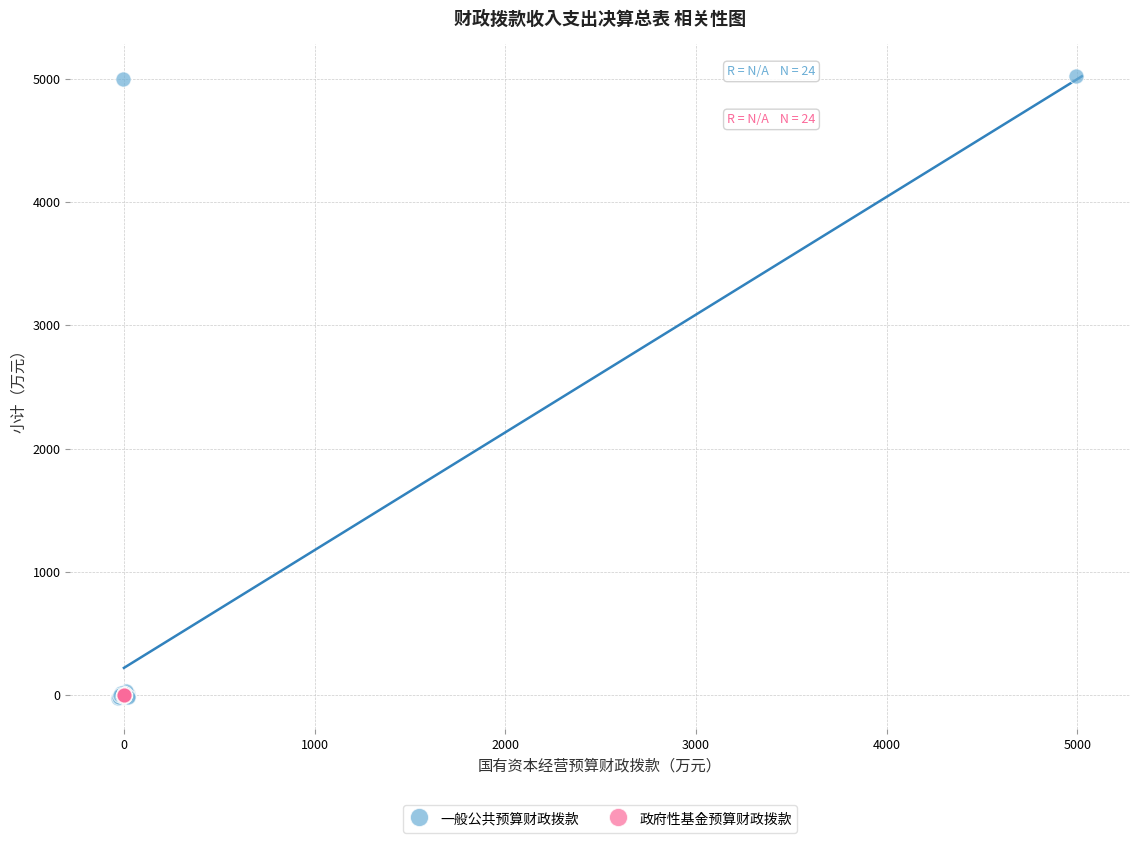

Which series has the widest spread of Y values?

一般公共预算财政拨款